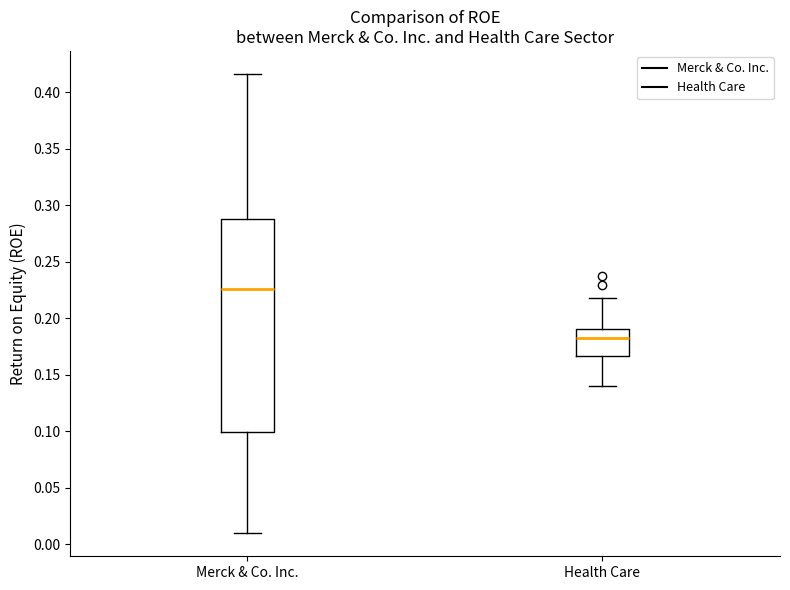

Reading left to right, transcribe this box plot: for each box, give where its median line is, the range the box spans, and where its two whiskers end, as read against the y-axis. The values are not printed on the chart, so give them approximately, as read against the axis.

Merck & Co. Inc.: median 0.225, box 0.100 to 0.290, whiskers 0.010 to 0.415
Health Care: median 0.180, box 0.165 to 0.190, whiskers 0.140 to 0.220